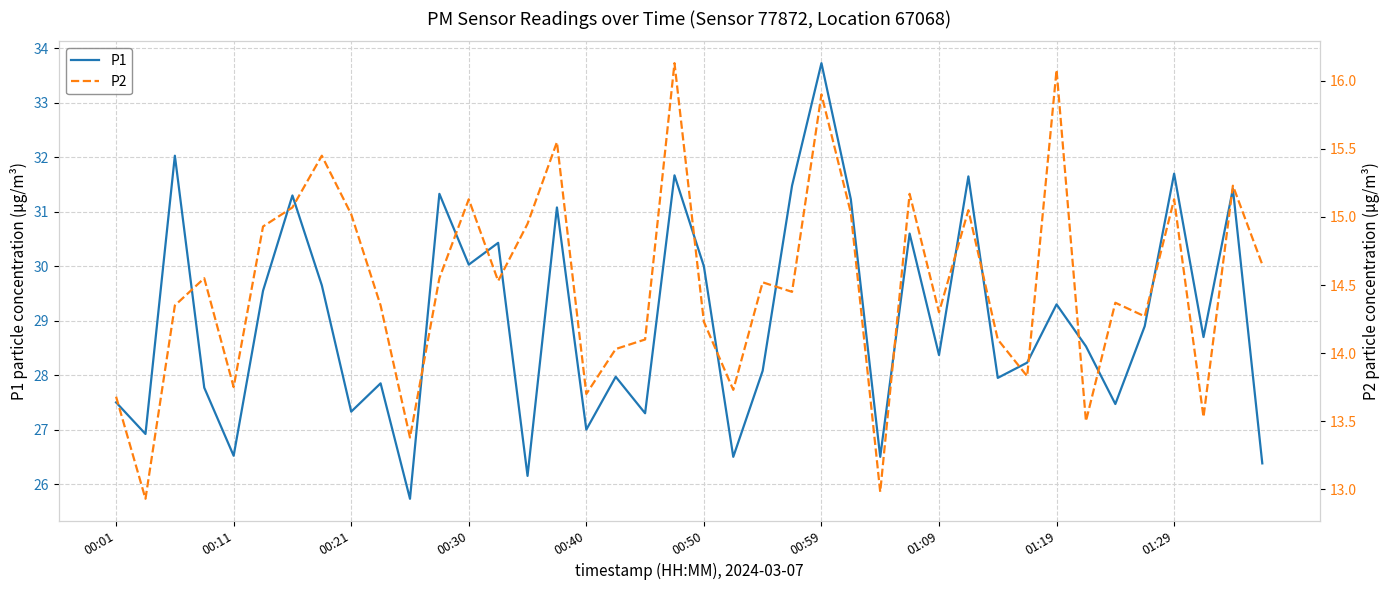

Is it true that P1 equals 28.4 at 01:09?

True